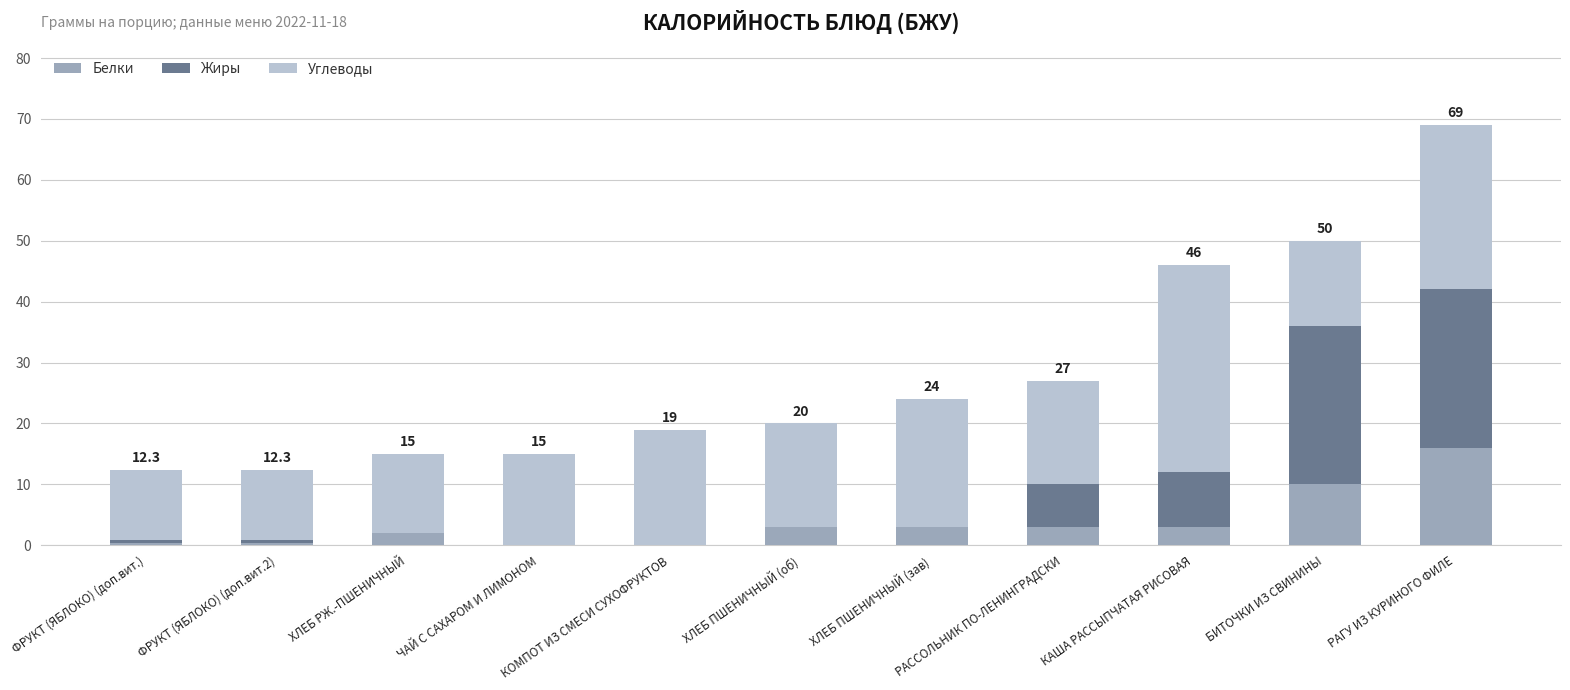

What is the total value across all series at РАГУ ИЗ КУРИНОГО ФИЛЕ?

69.0